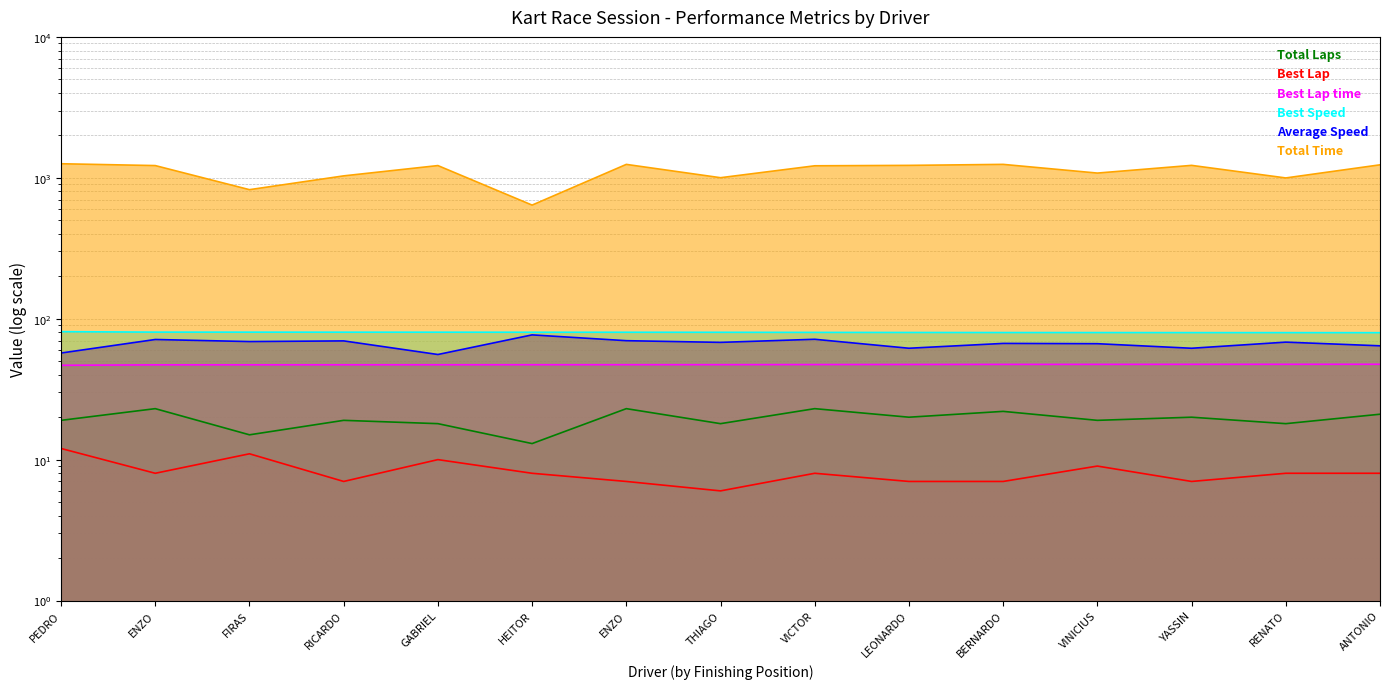

What is the value of the Best Lap point at the 1st from the left?

12.0